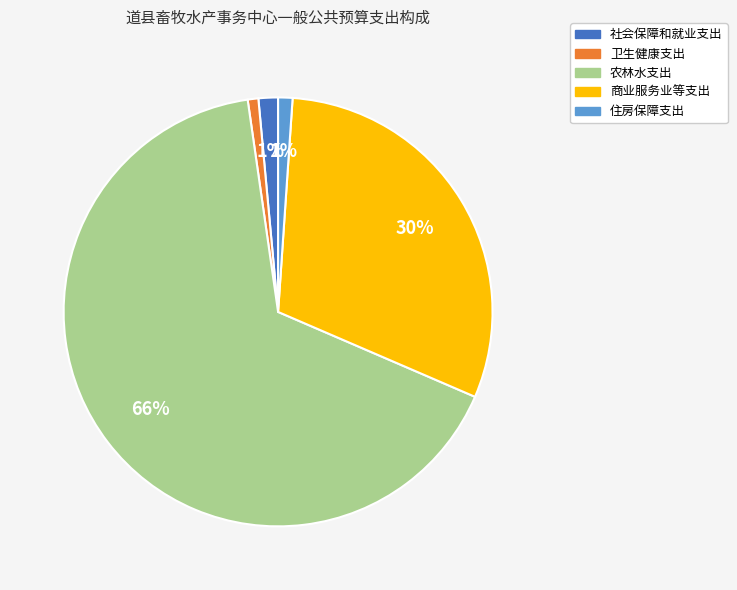

Is 农林水支出 the majority of the pie?

Yes